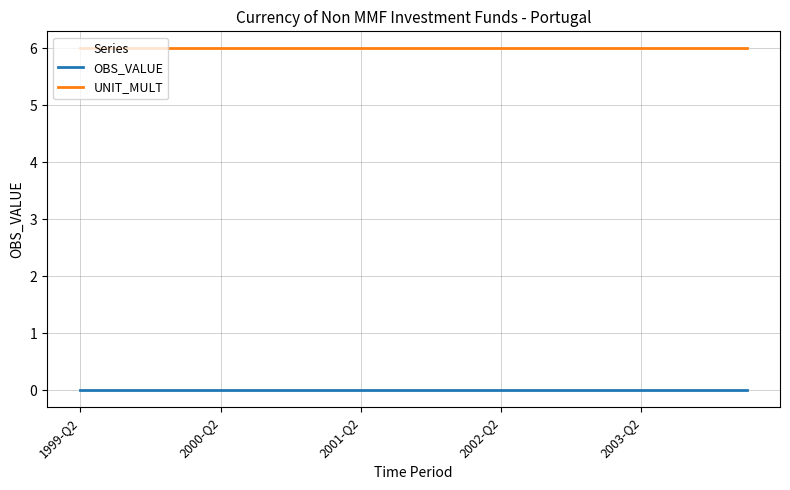

Rank the series by their average value, from highest to lowest.

UNIT_MULT, OBS_VALUE